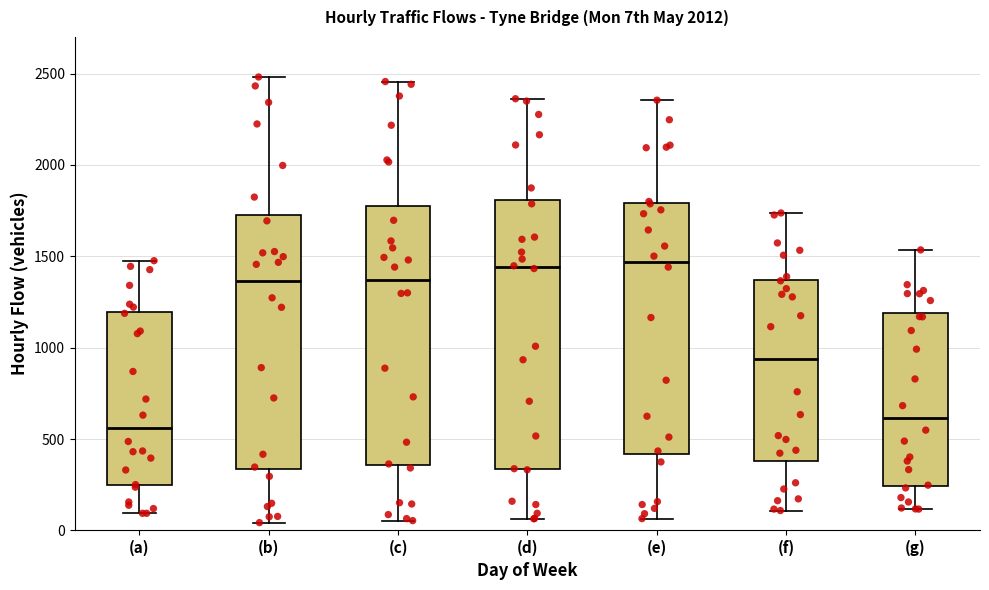

Where is the upper edge of the box for (d) on the y-axis? The values are not printed on the chart, so give them approximately, as read against the axis.

1800